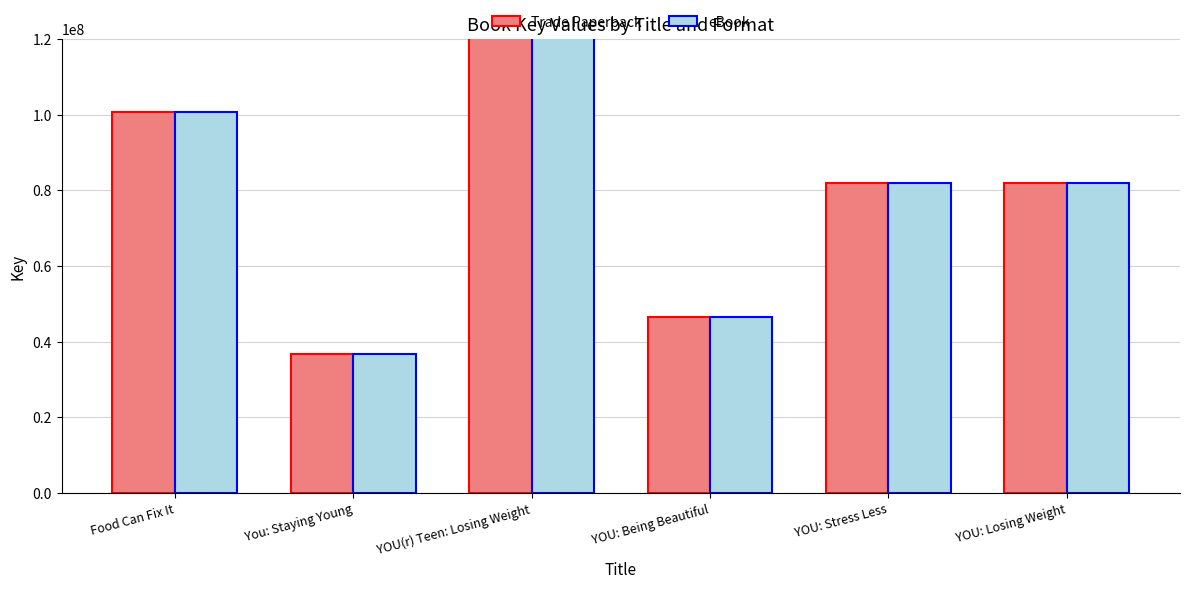

List the series in order of their peak value, highest first.

Trade Paperback, eBook